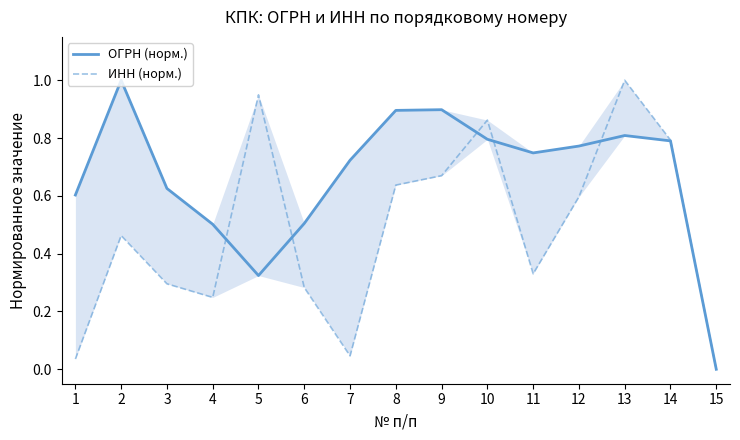

Which series has the largest range (max minus min)?

ОГРН (норм.)